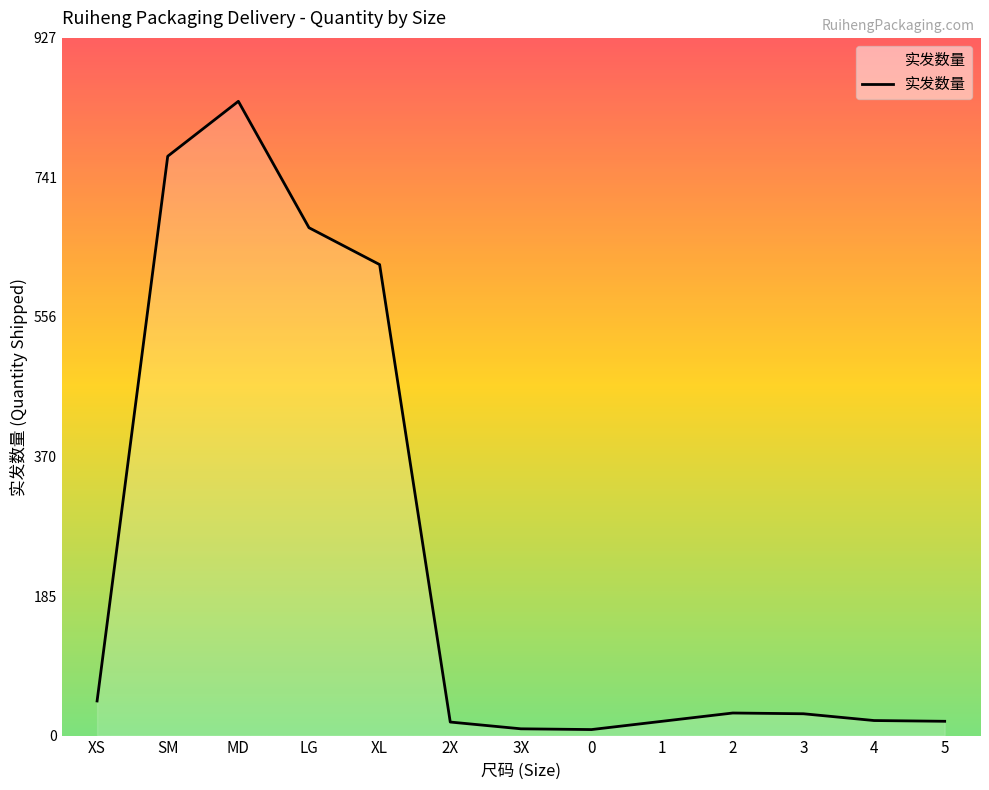

Read the value at 2X.

18